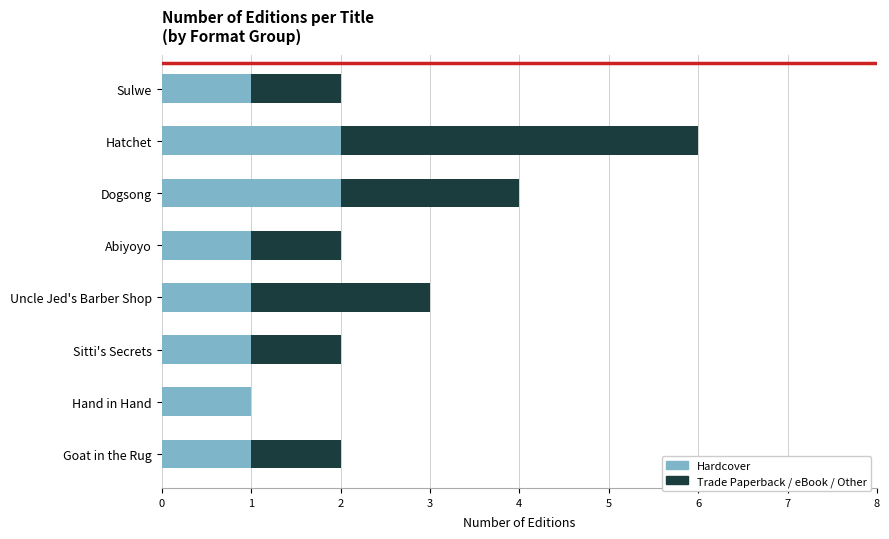

The value of Hardcover at Hatchet is 3. True or false?

False